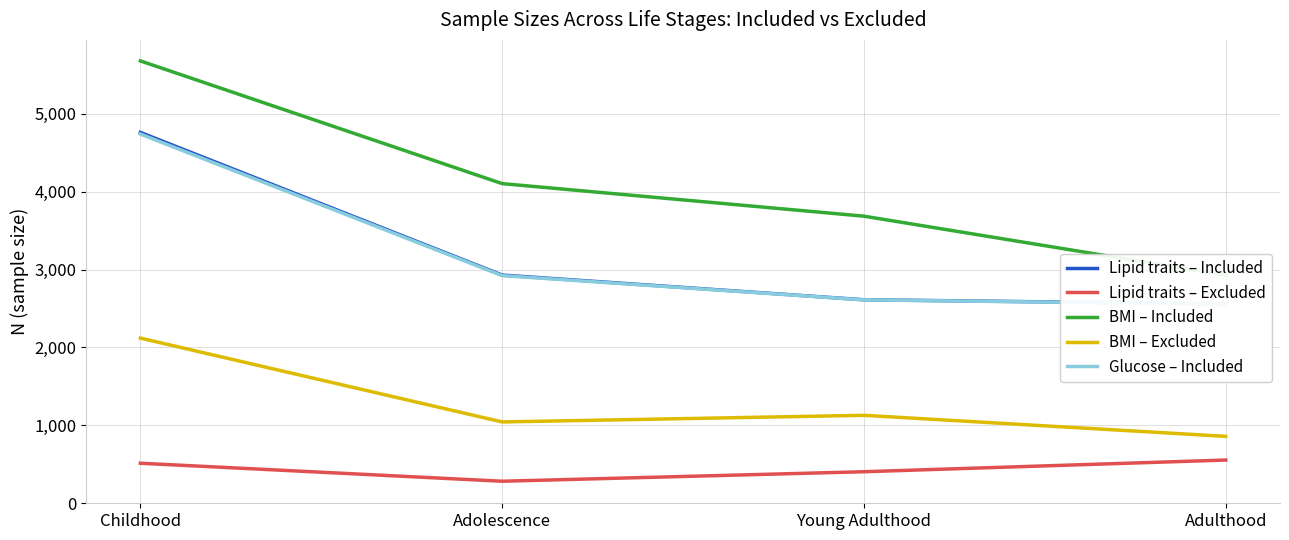

Is it true that BMI – Excluded equals 2120 at Childhood?

True